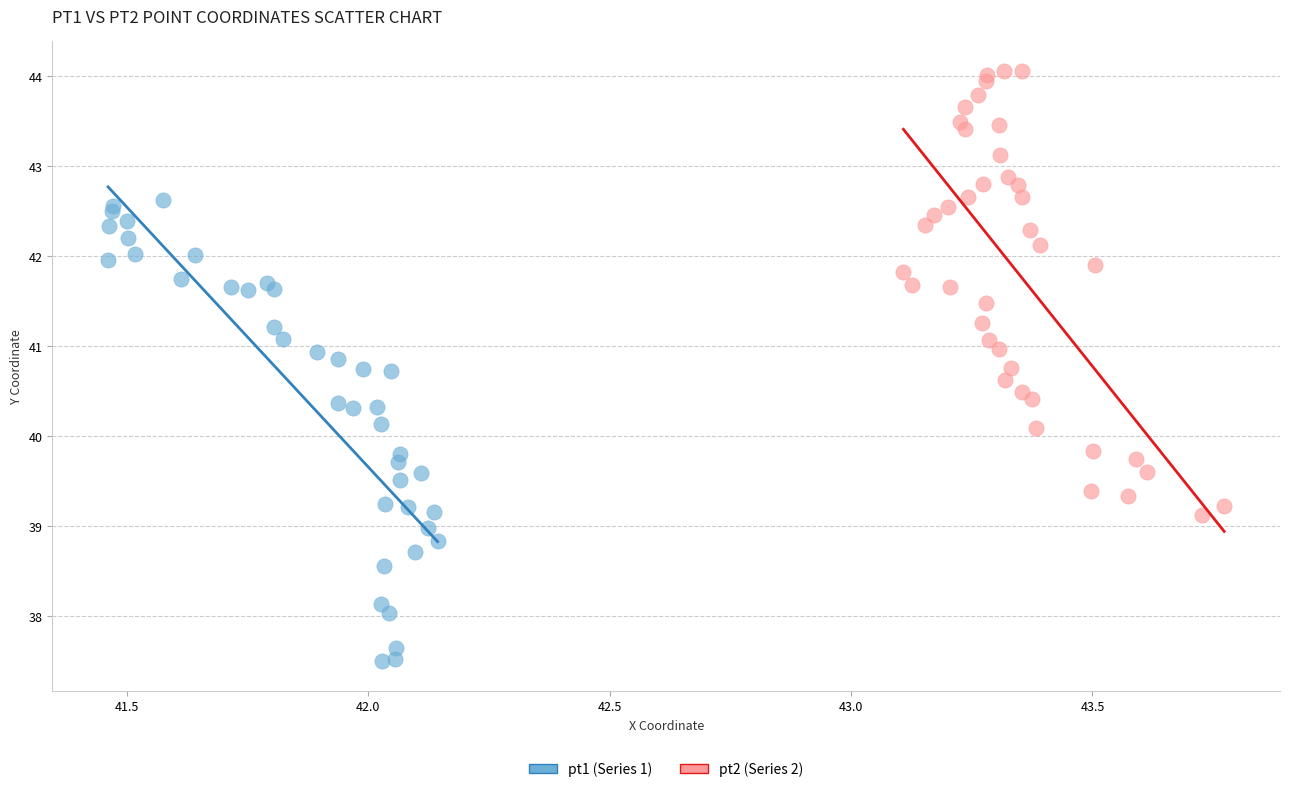

What are all the series names shown in the legend?

pt1 (Series 1), pt2 (Series 2)